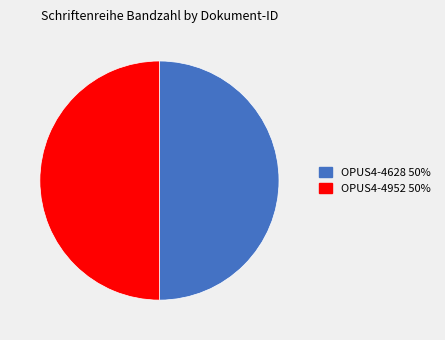

Approximately how many times larger is the value at OPUS4-4628 compared to OPUS4-4952?

1.0